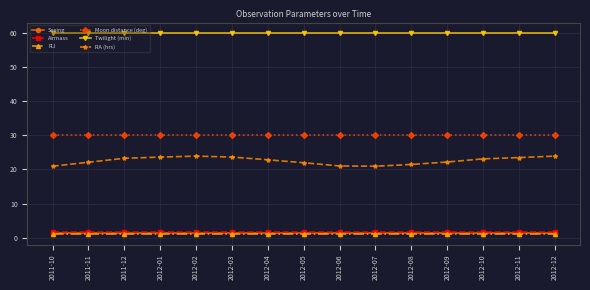

At how many categories does at least one series exceed 57?

15